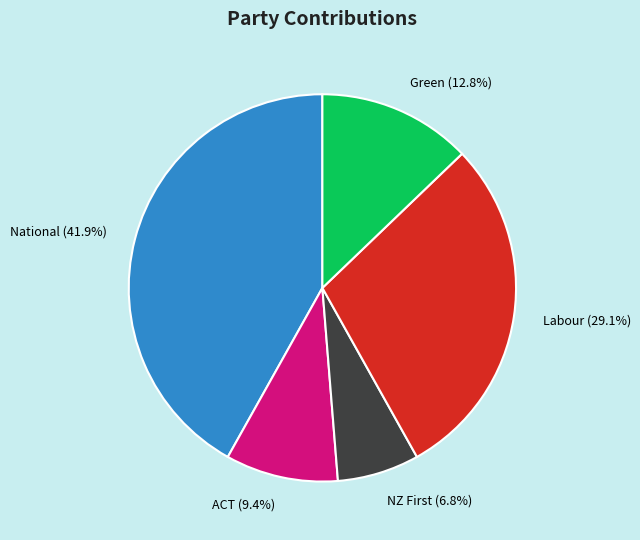

Which has a higher value, ACT or Green?

Green